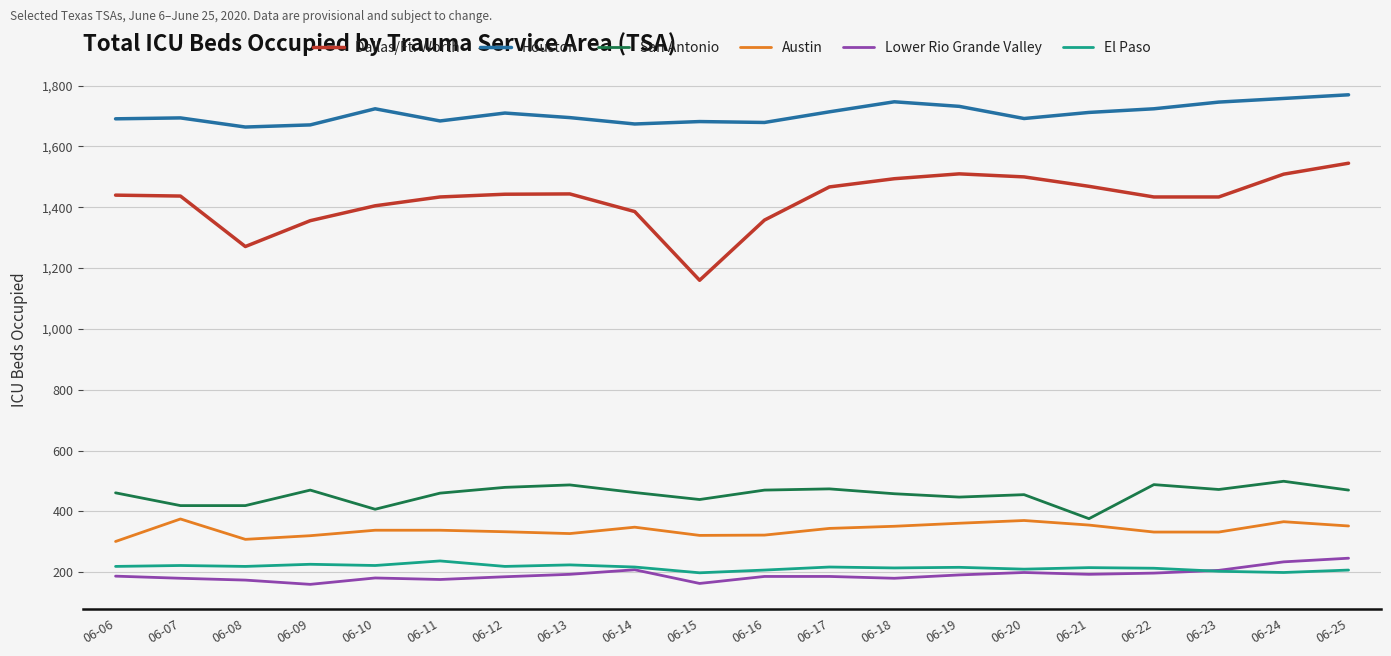

What is the smallest value displayed?

160